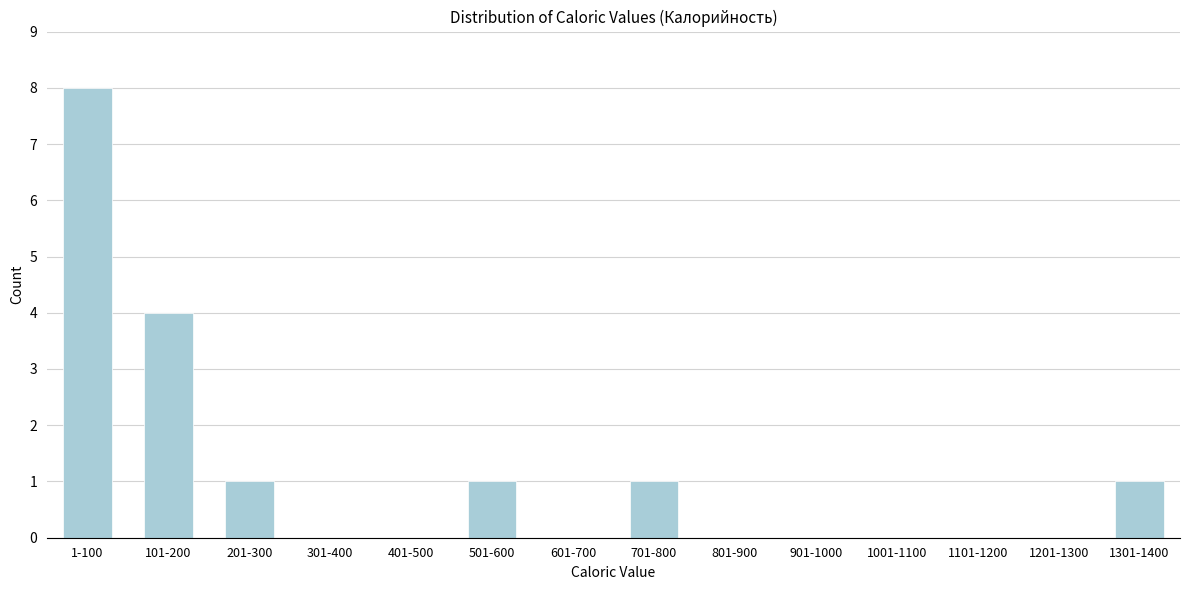

Reading right to left, extract all data points from this chart.

1301-1400=1	1201-1300=0	1101-1200=0	1001-1100=0	901-1000=0	801-900=0	701-800=1	601-700=0	501-600=1	401-500=0	301-400=0	201-300=1	101-200=4	1-100=8